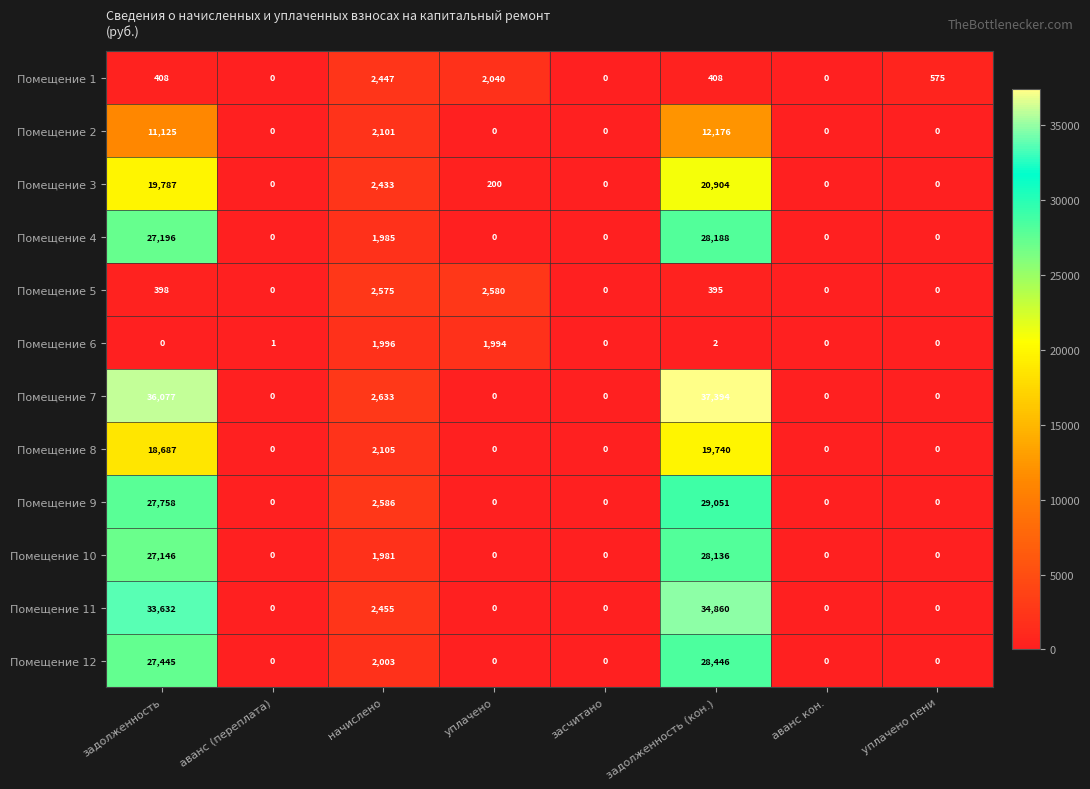

What is the sum of all Помещение 1 values?

5878